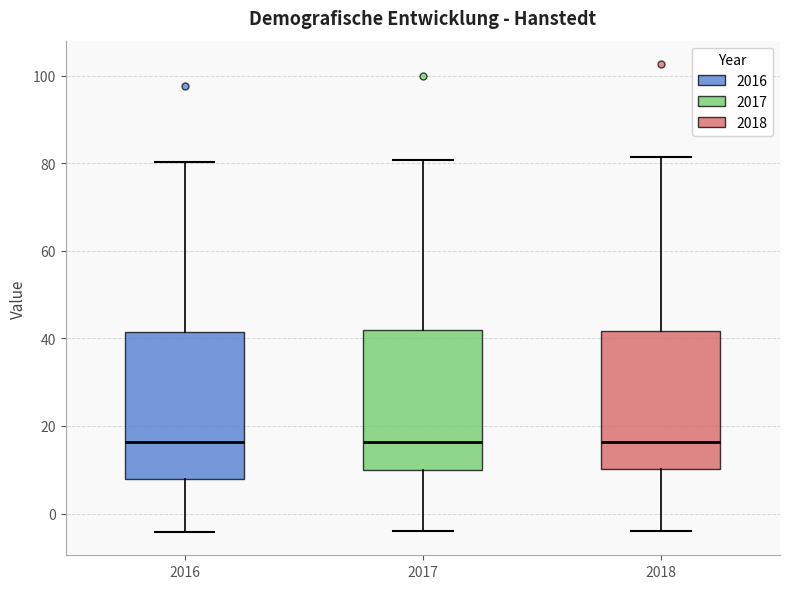

Reading left to right, read every box against the y-axis: the position of its median line, the range the box covers, and the ends of its whiskers. The values are not printed on the chart, so give them approximately, as read against the axis.

2016: median 16, box 8 to 42, whiskers -4 to 80
2017: median 16, box 10 to 42, whiskers -4 to 80
2018: median 16, box 10 to 42, whiskers -4 to 82